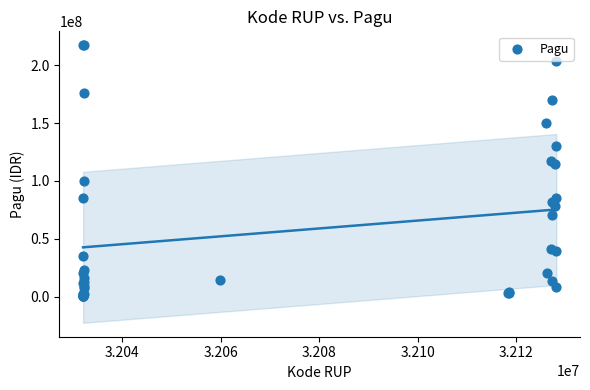

What Y value in the scatter plot is closest to 108830000?

114296000